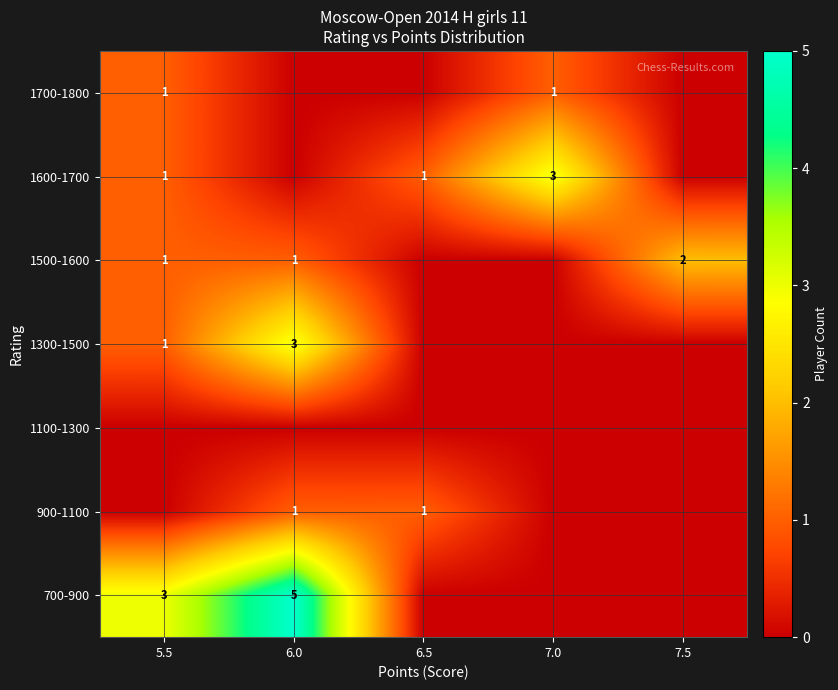

Is it true that 700-900 equals 5 at 6.0?

True